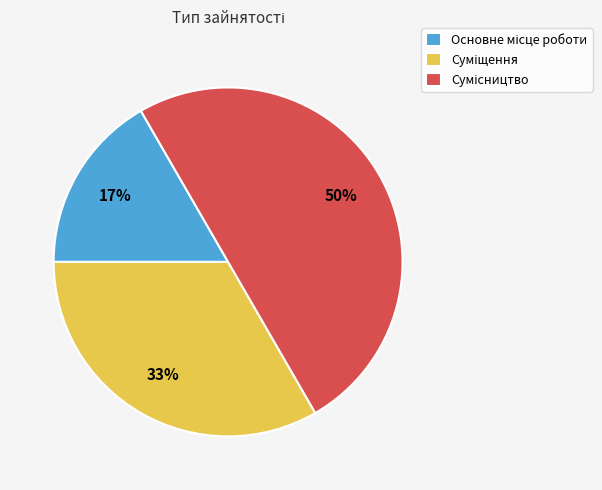

To the nearest percent, what is the difference between the largest and smallest slice percentages?

33%